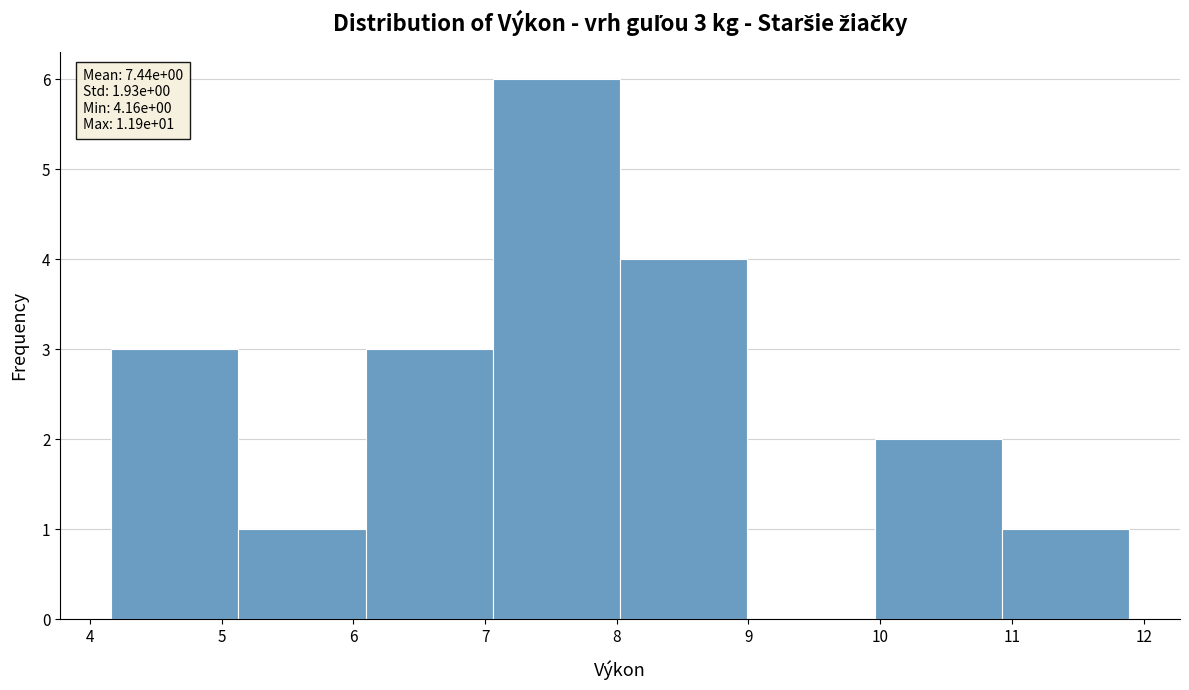

Over which range of the x-axis is the bar tallest?

7.1 to 8.0